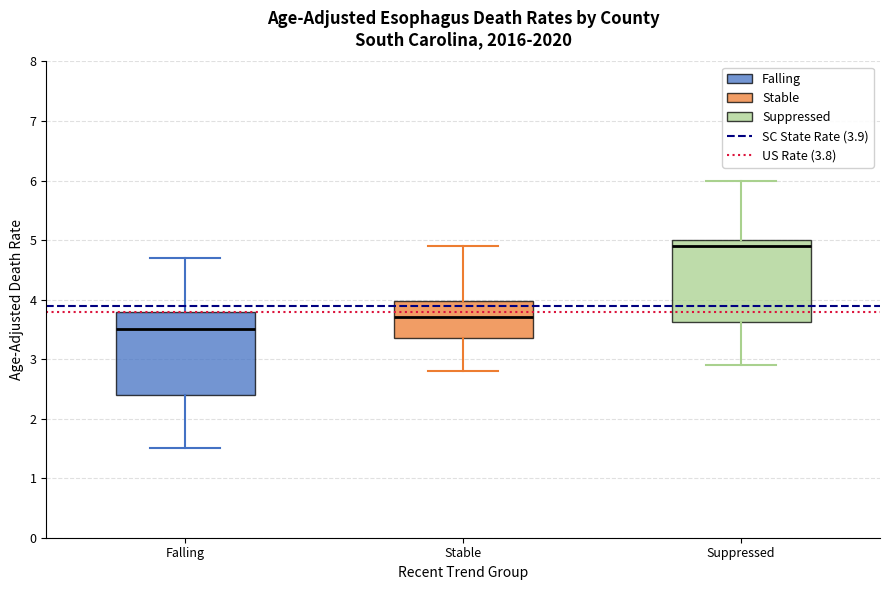

Where is the upper edge of the box for Stable on the y-axis? The values are not printed on the chart, so give them approximately, as read against the axis.

4.0